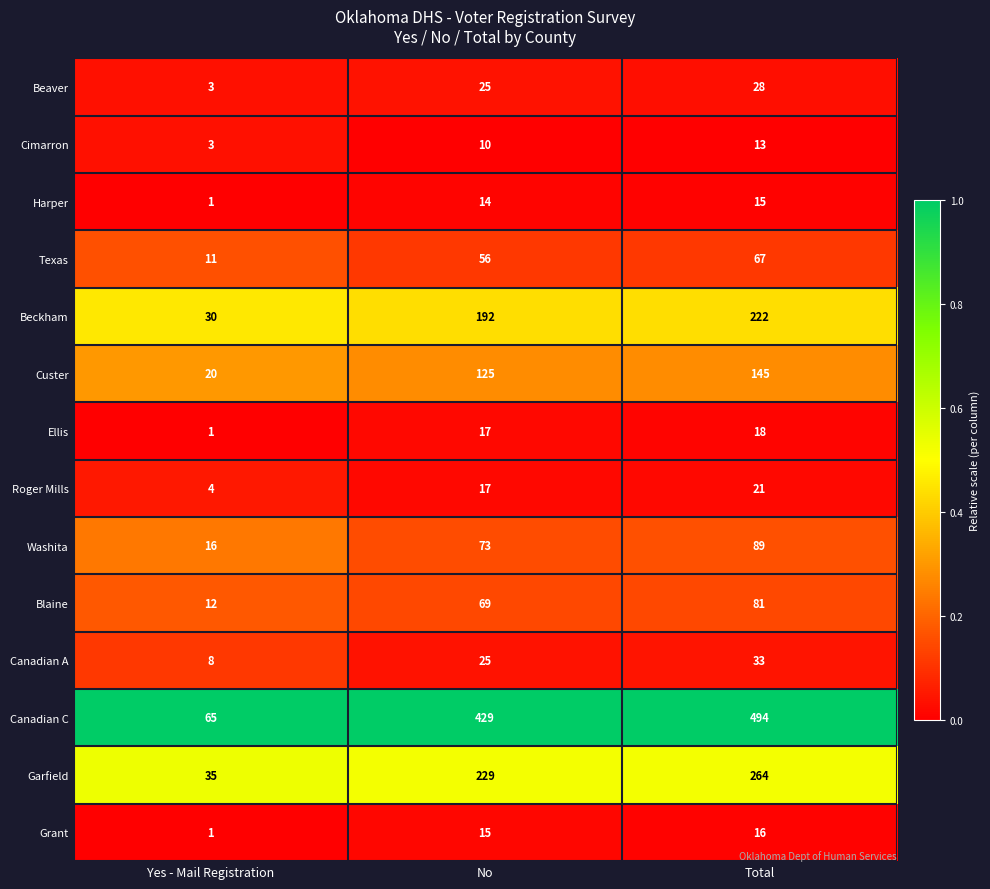

Is the value of Beckham at Yes - Mail Registration greater than the value of Grant at Yes - Mail Registration?

Yes